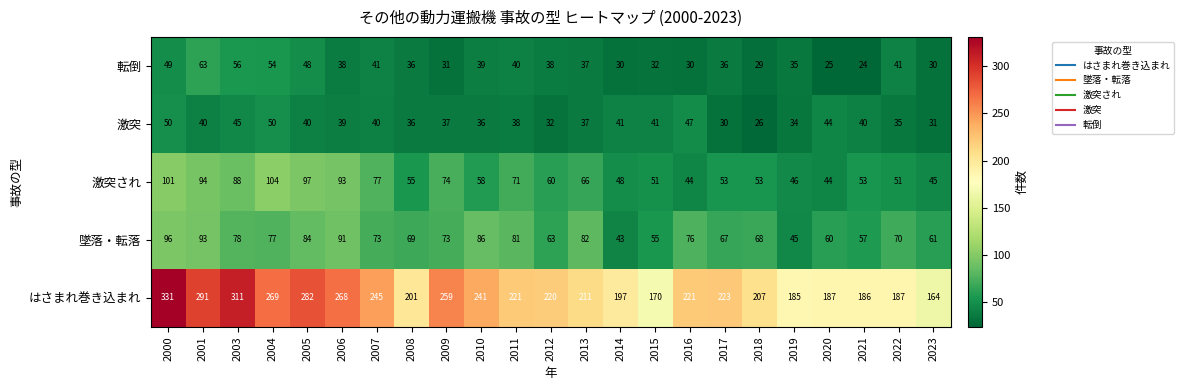

Rank the series by their maximum value, from lowest to highest.

激突, 転倒, 墜落・転落, 激突され, はさまれ巻き込まれ